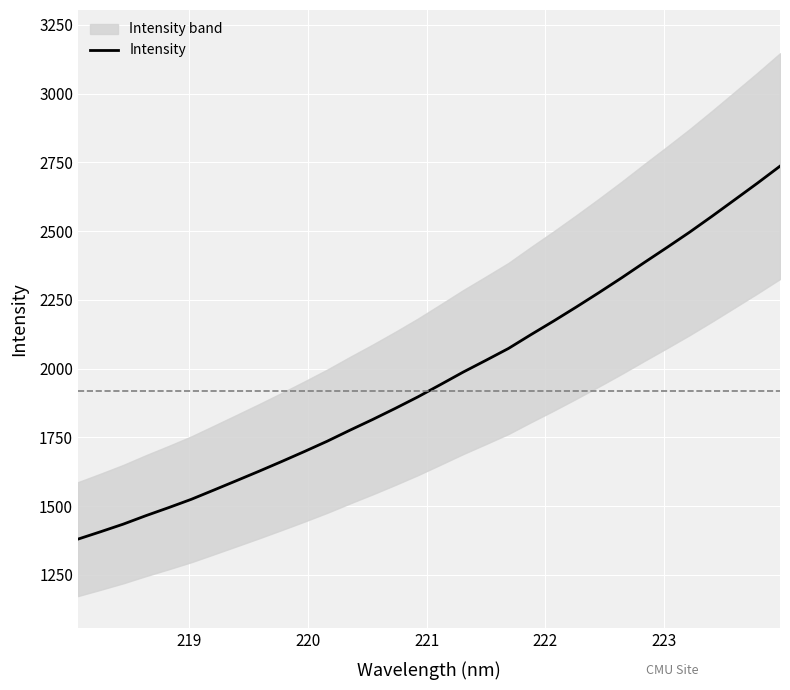

What is the lowest value of the Intensity series?

1380.1